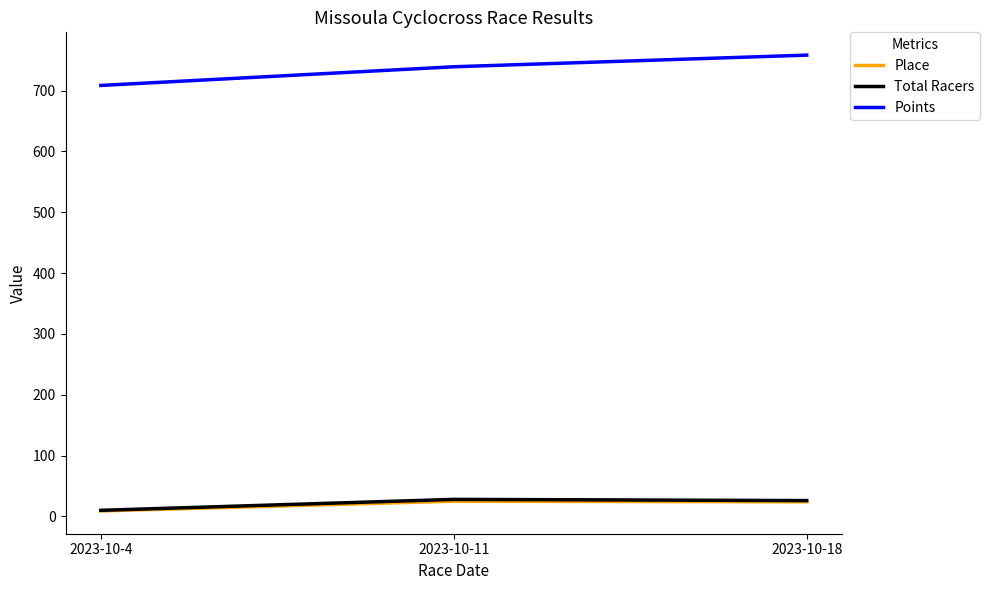

Where does the Place series first go above 24?

2023-10-11